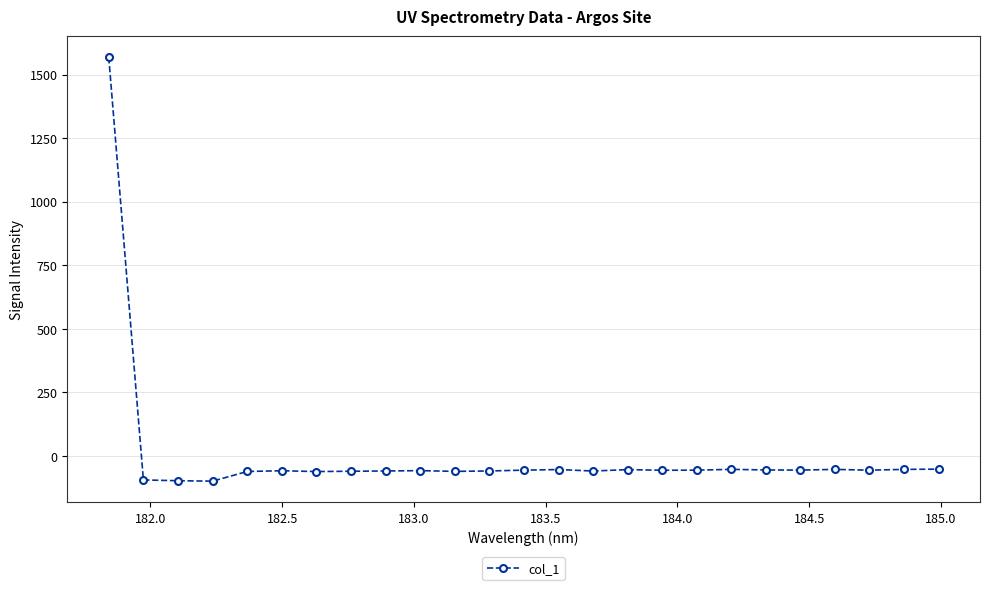

Count the number of categories in the chart.

25